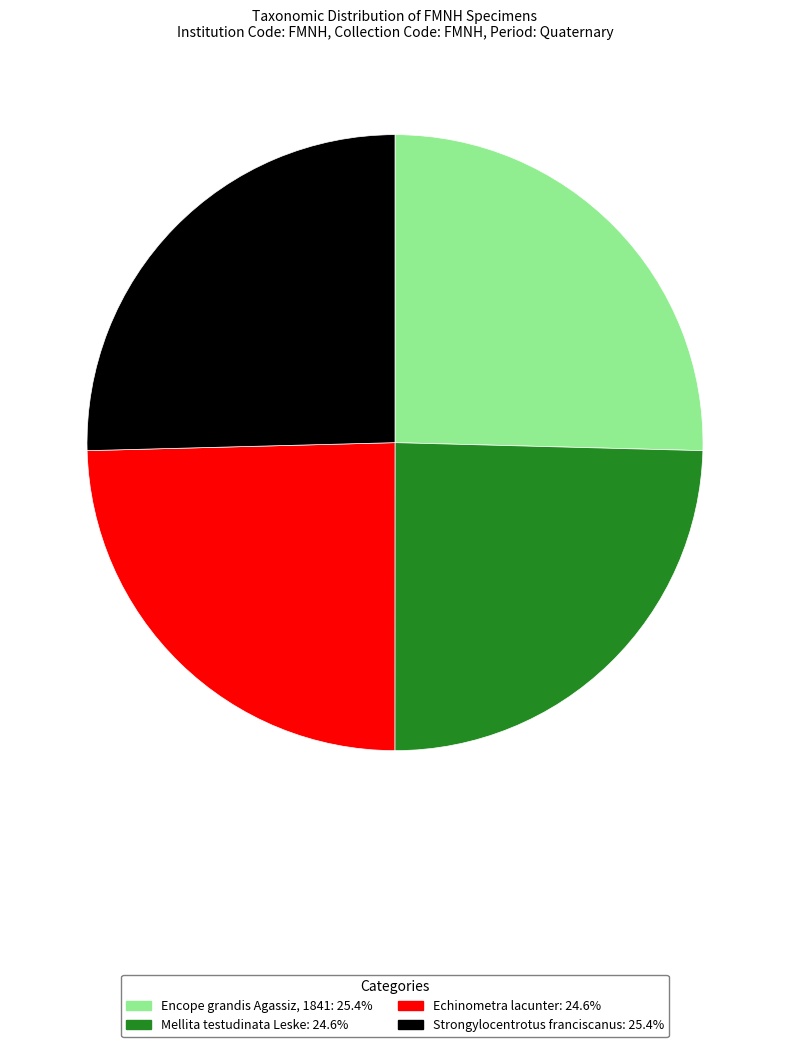

Does Strongylocentrotus franciscanus represent more than half of the total?

No